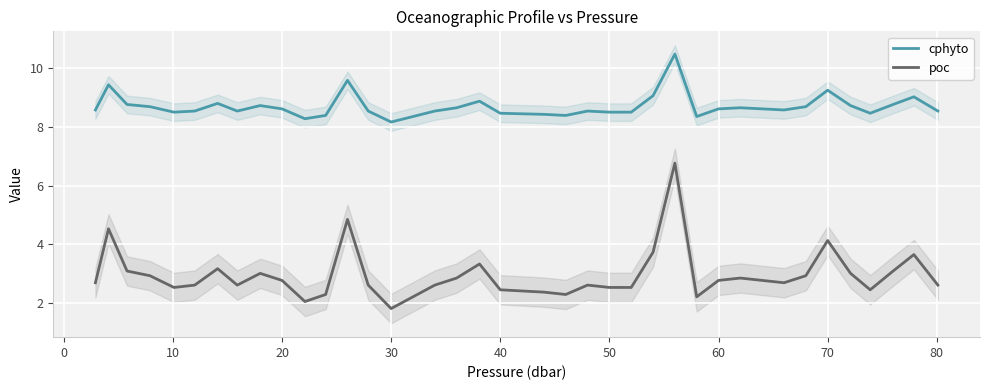

Does the chart display data point markers on the line(s)?

No